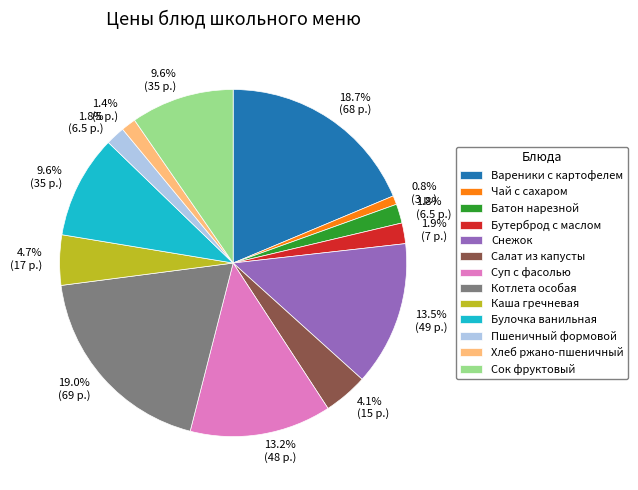

What percentage do Хлеб ржано-пшеничный and Салат из капусты together represent?

5.5%